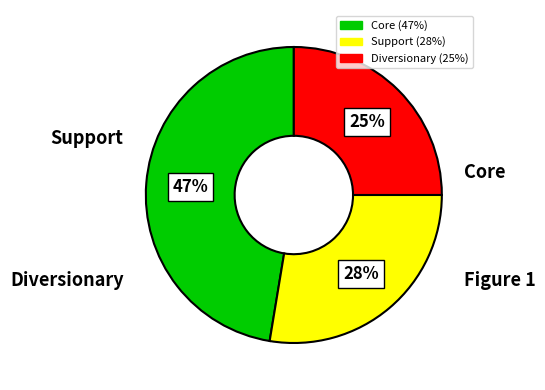

Is there a majority slice in this chart?

No